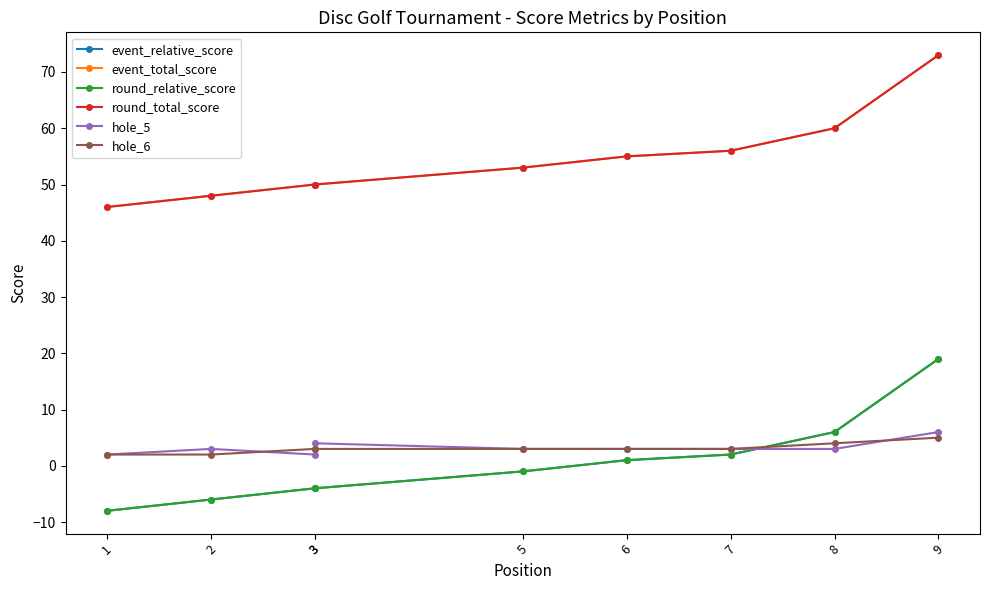

What is the total value across all series at 3?

97